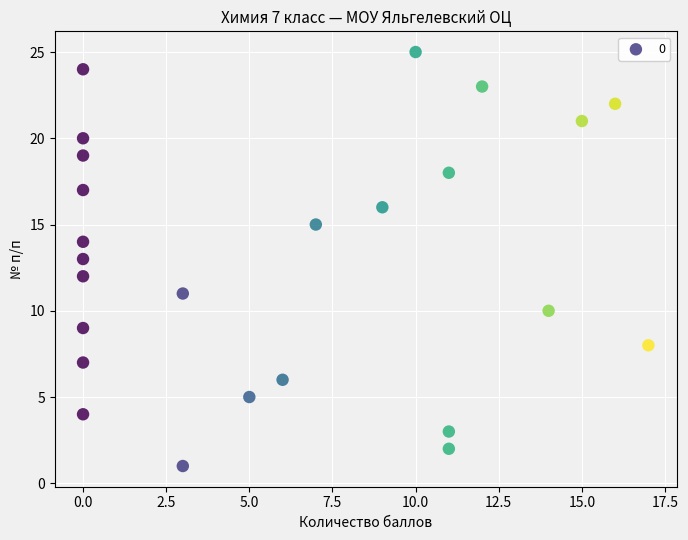

Count the number of points in this scatter plot.

25